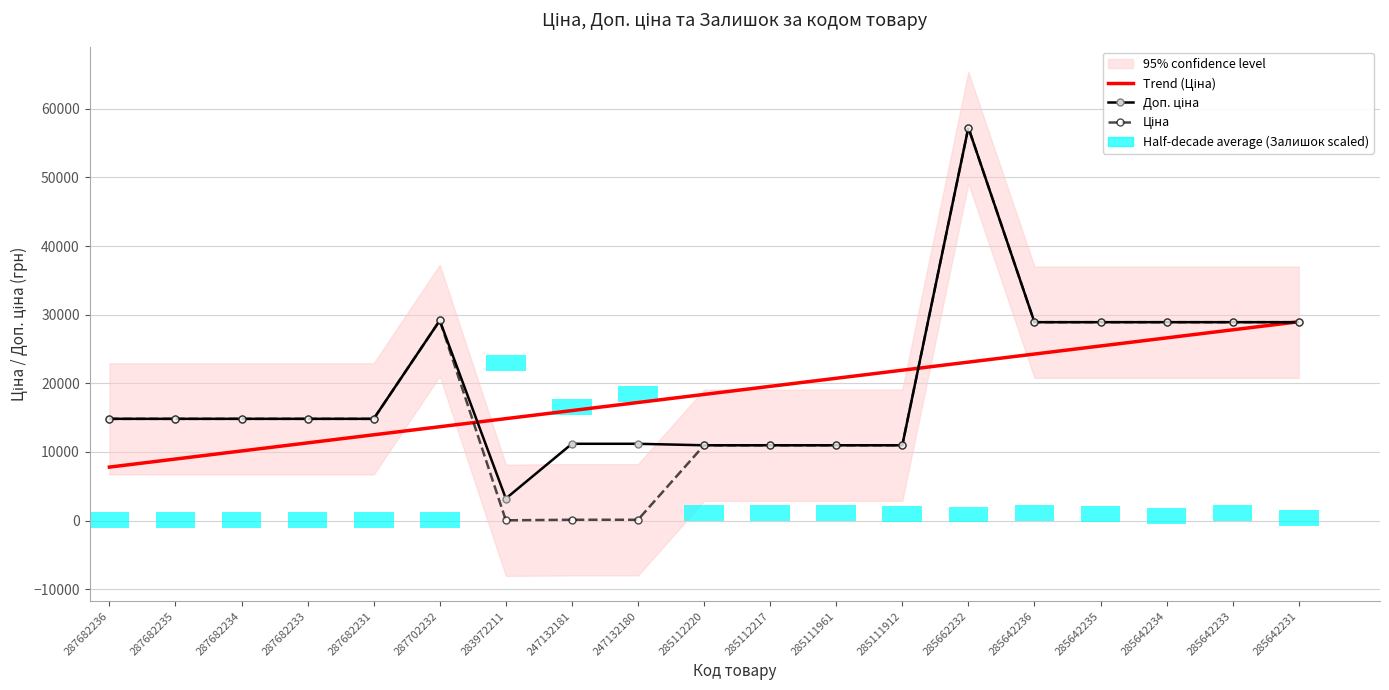

What is the difference between the Trend (Ціна) values at 247132181 and 287682235?

7060.2